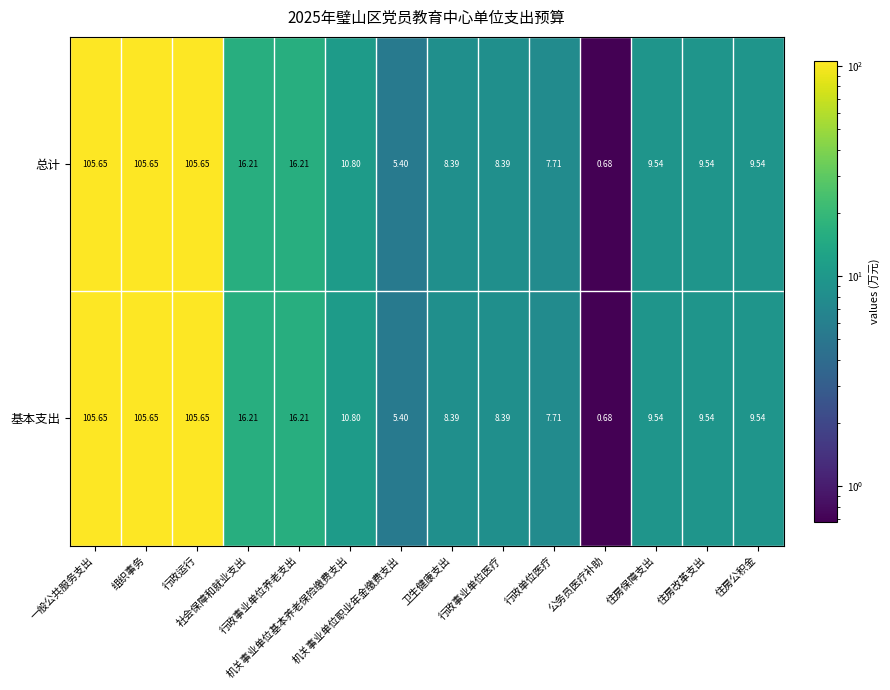

At 住房保障支出, list the series in order from largest to smallest.

总计, 基本支出